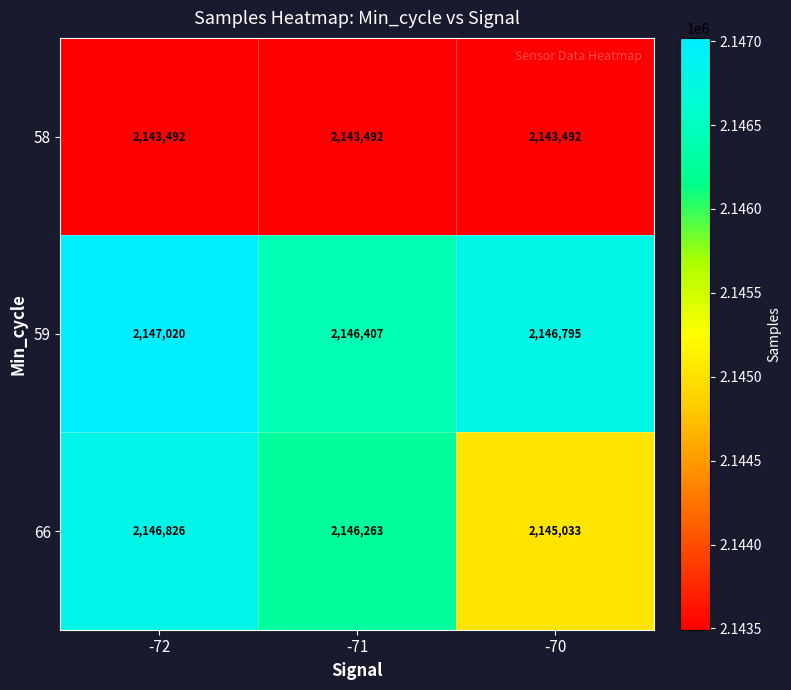

Count the number of data series in this chart.

3